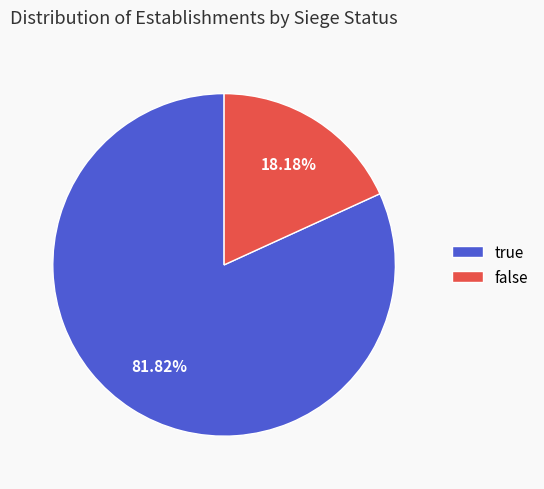

What is the smallest slice in the pie chart?

false